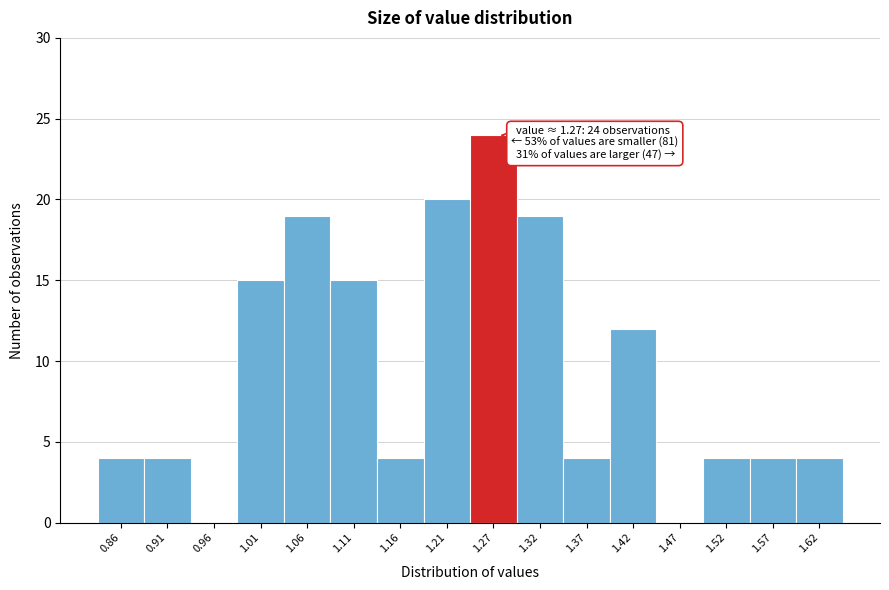

Which range on the x-axis has the tallest bar?

1.24 to 1.29